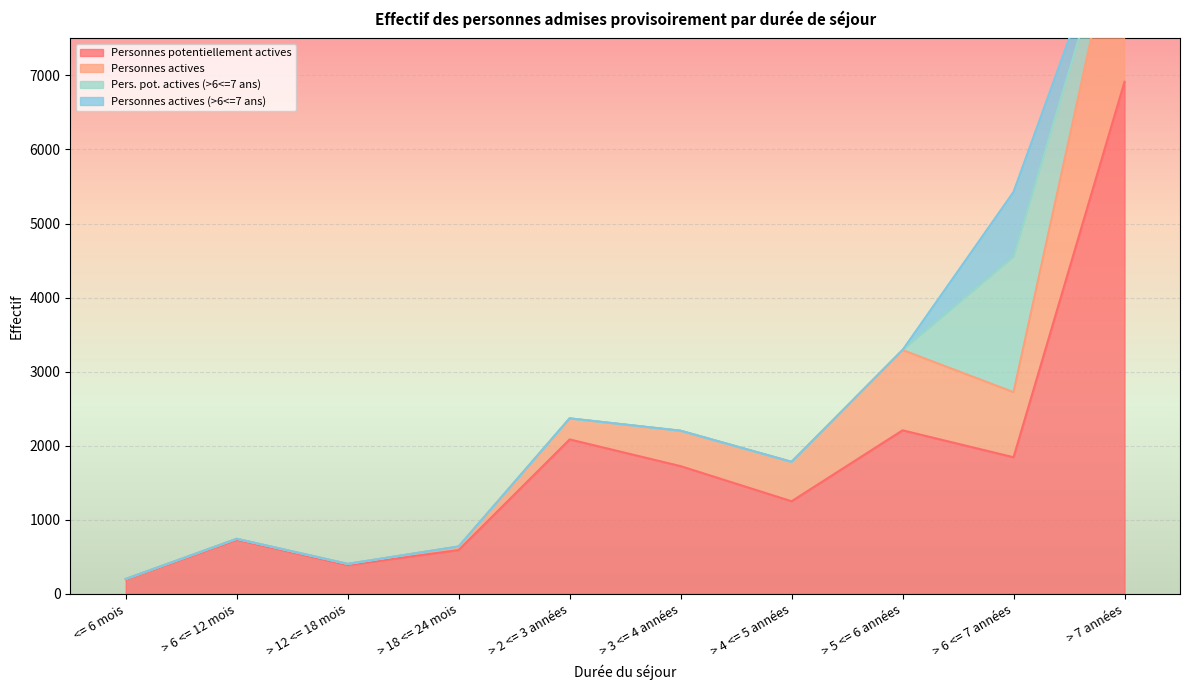

What is the average value of the Personnes actives series?

2390